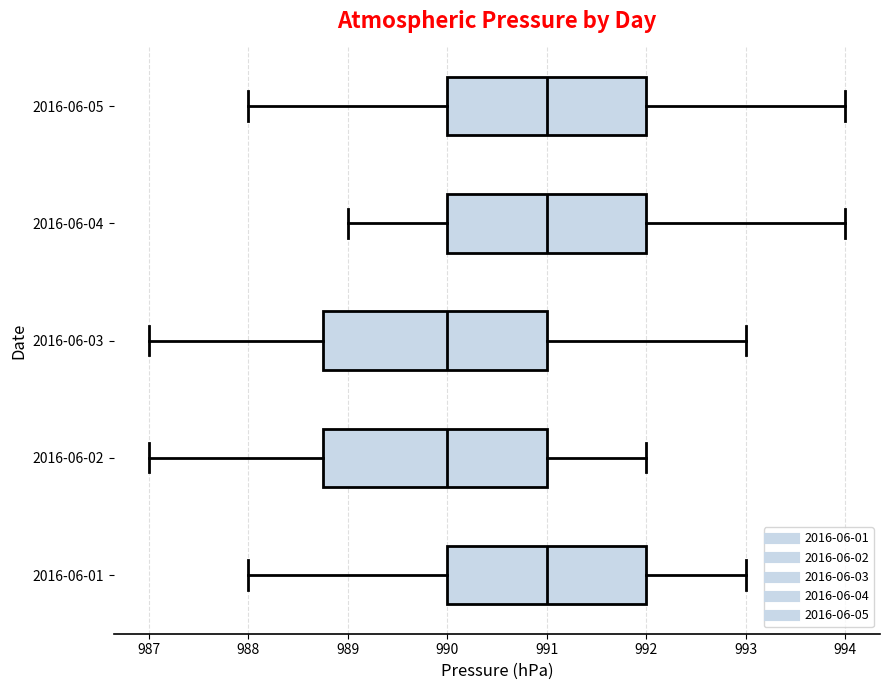

Reading bottom to top, read every box against the x-axis: the position of its median line, the range the box covers, and the ends of its whiskers. The values are not printed on the chart, so give them approximately, as read against the axis.

2016-06-01: median 991.0, box 990.0 to 992.0, whiskers 988.0 to 993.0
2016-06-02: median 990.0, box 988.8 to 991.0, whiskers 987.0 to 992.0
2016-06-03: median 990.0, box 988.8 to 991.0, whiskers 987.0 to 993.0
2016-06-04: median 991.0, box 990.0 to 992.0, whiskers 989.0 to 994.0
2016-06-05: median 991.0, box 990.0 to 992.0, whiskers 988.0 to 994.0